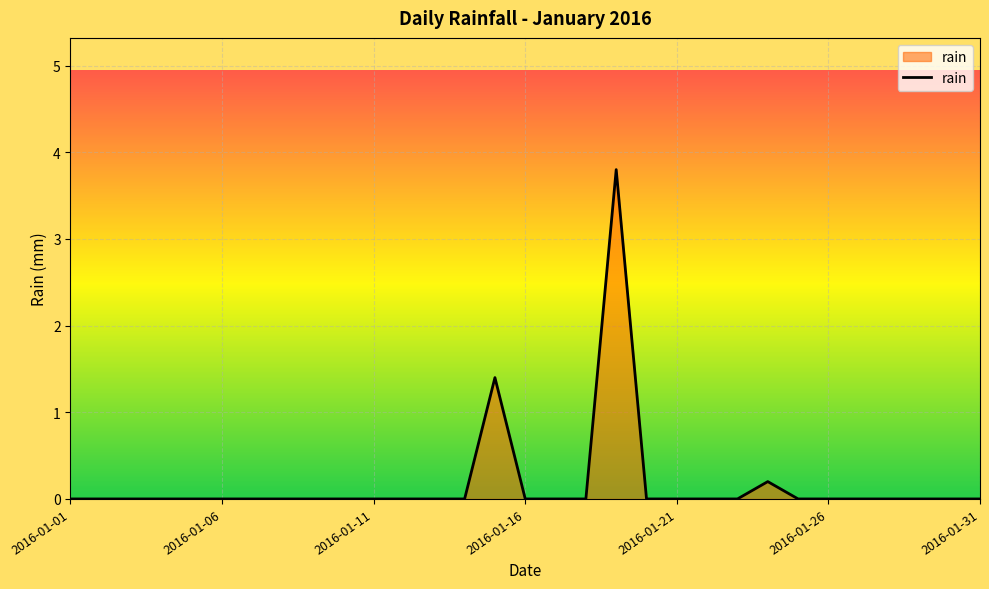

What is the maximum value shown in the chart?

3.8